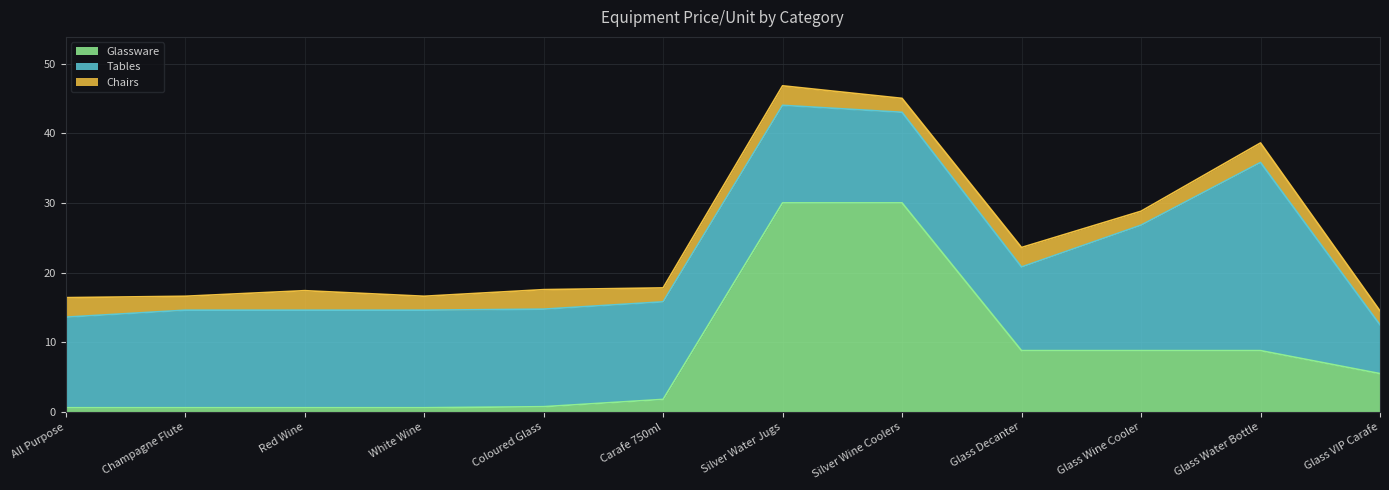

Which category has the highest value across all series?

Silver Water Jugs